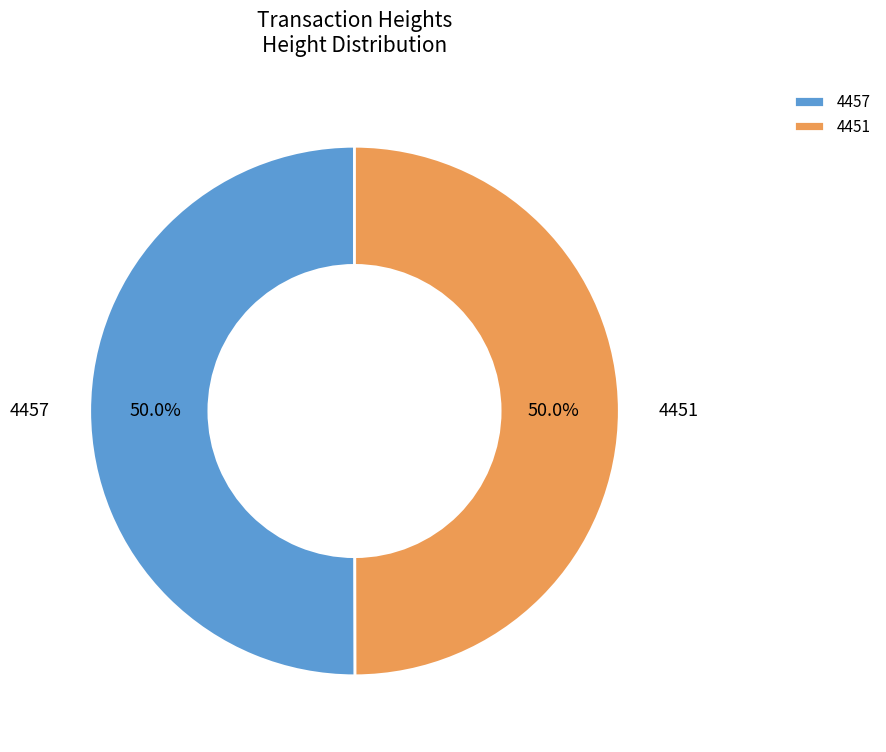

The 4457 slice represents 57% of the pie. True or false?

False